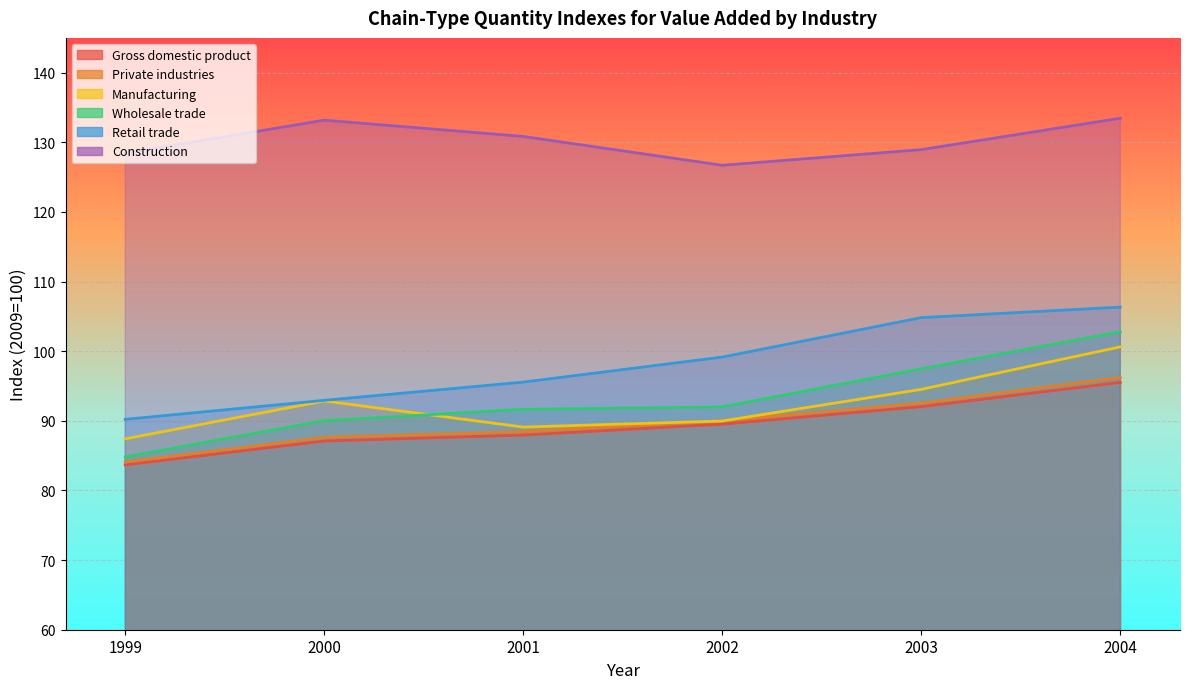

True or false: Construction and Wholesale trade intersect in this chart.

False